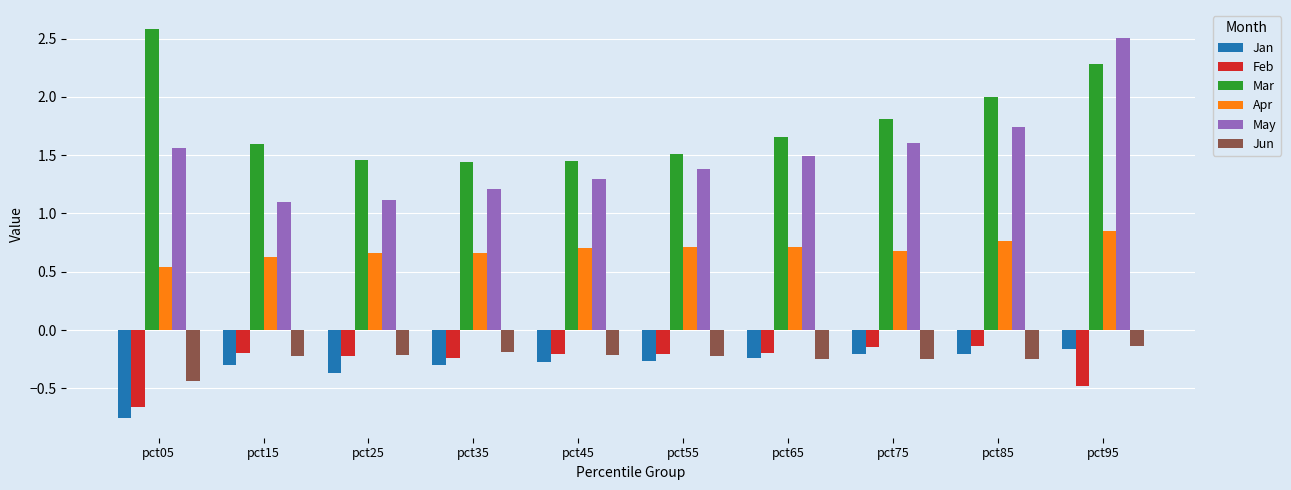

What is the spread (max minus min) of values at pct55?

1.8